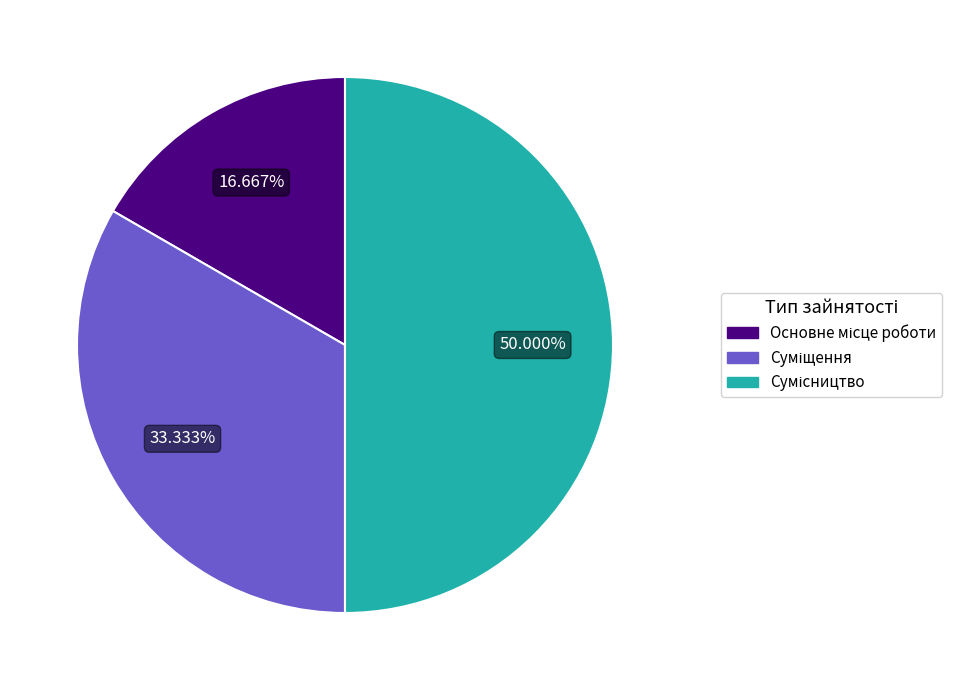

How many segments does this pie chart have?

3